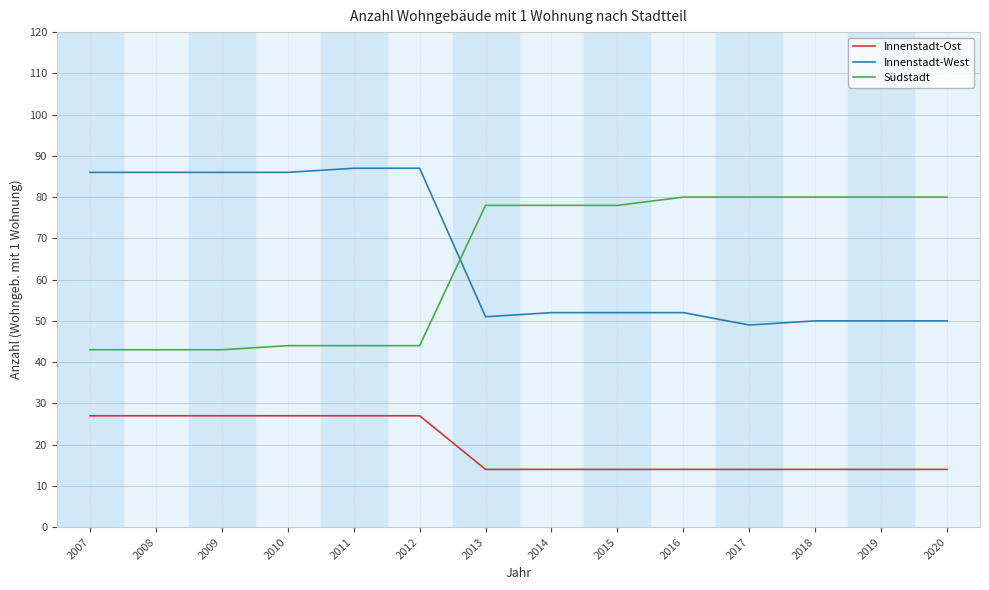

What are all the series names shown in the legend?

Innenstadt-Ost, Innenstadt-West, Südstadt